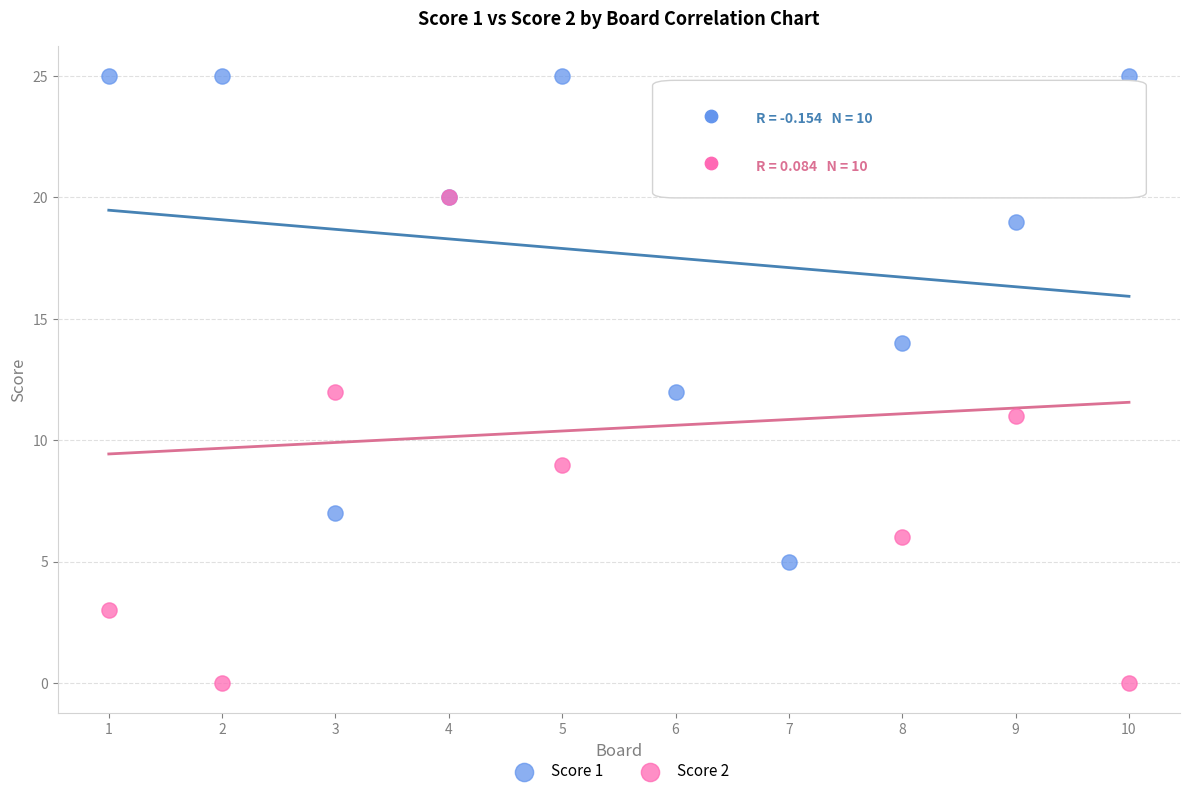

Which series reaches the minimum Y coordinate?

Score 2